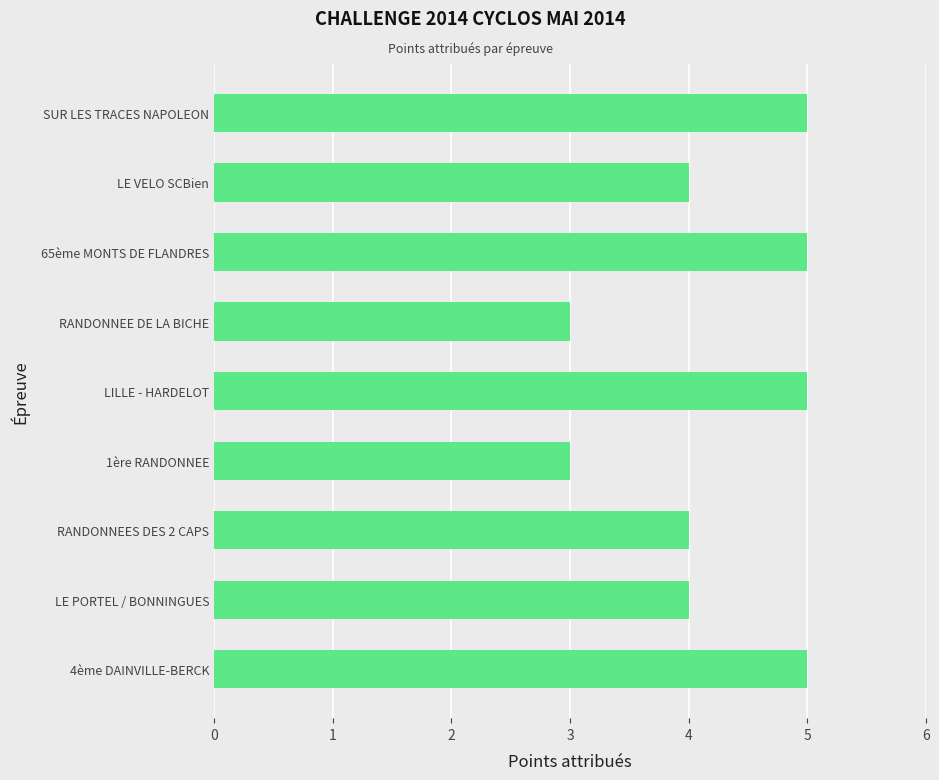

Read the value at LE PORTEL / BONNINGUES.

4